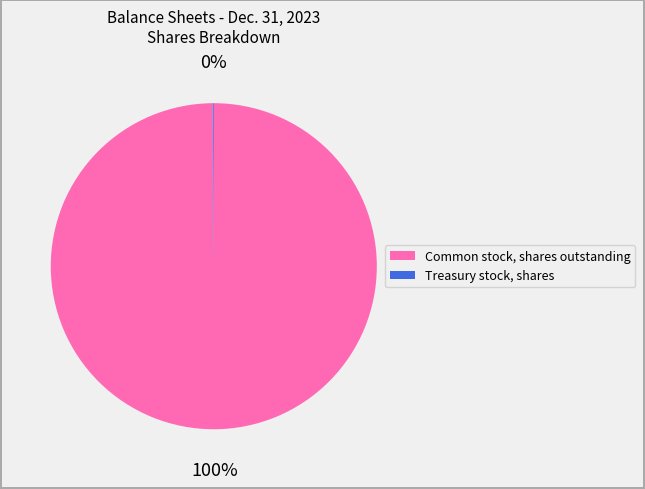

To the nearest percent, what is the difference between the largest and smallest slice percentages?

100%